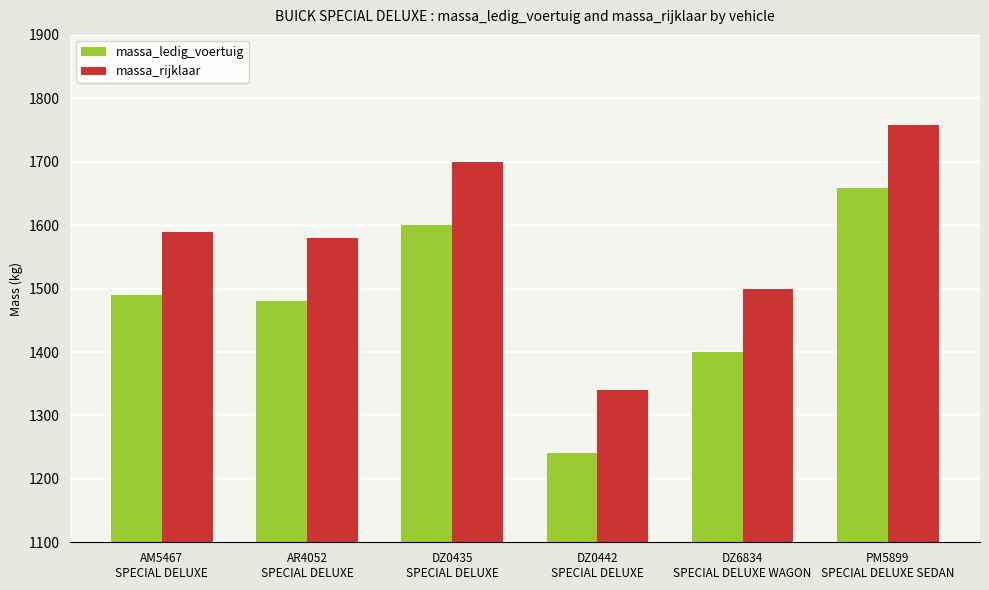

Where is massa_ledig_voertuig nearest to the value 1449?

AR4052
SPECIAL DELUXE